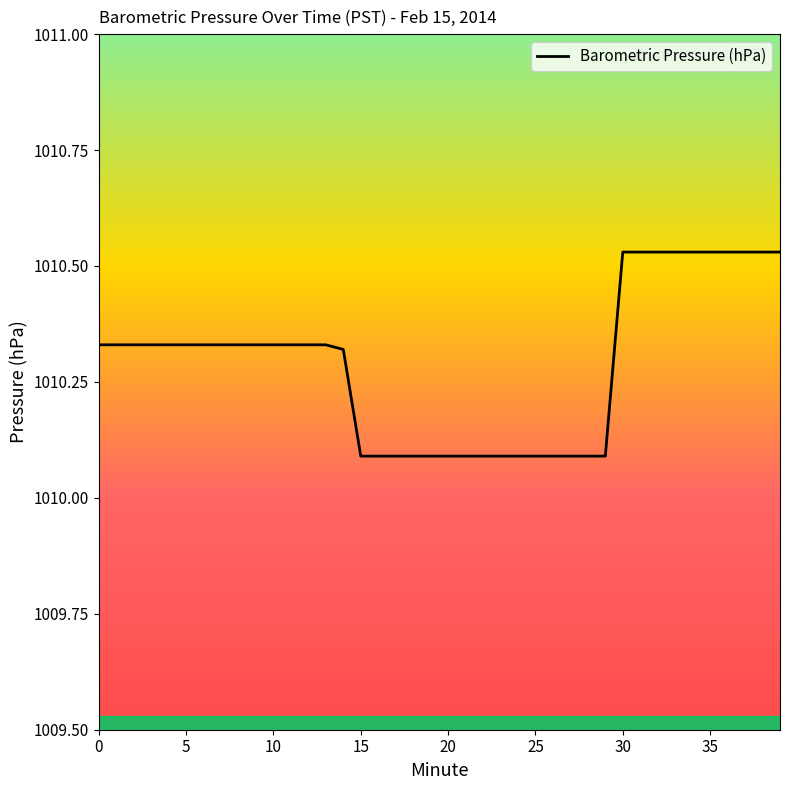

True or false: the data has more than 2 interior local peaks.

False